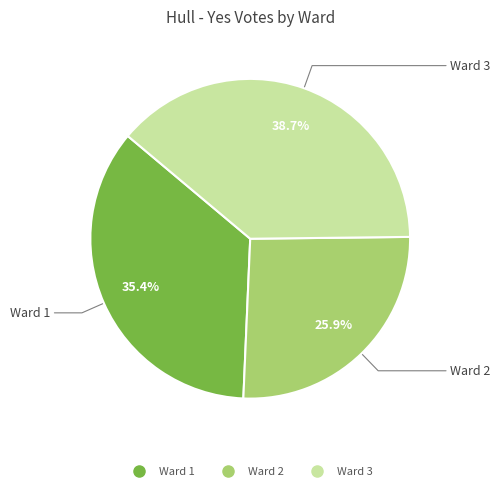

Which has a higher value, Ward 2 or Ward 1?

Ward 1